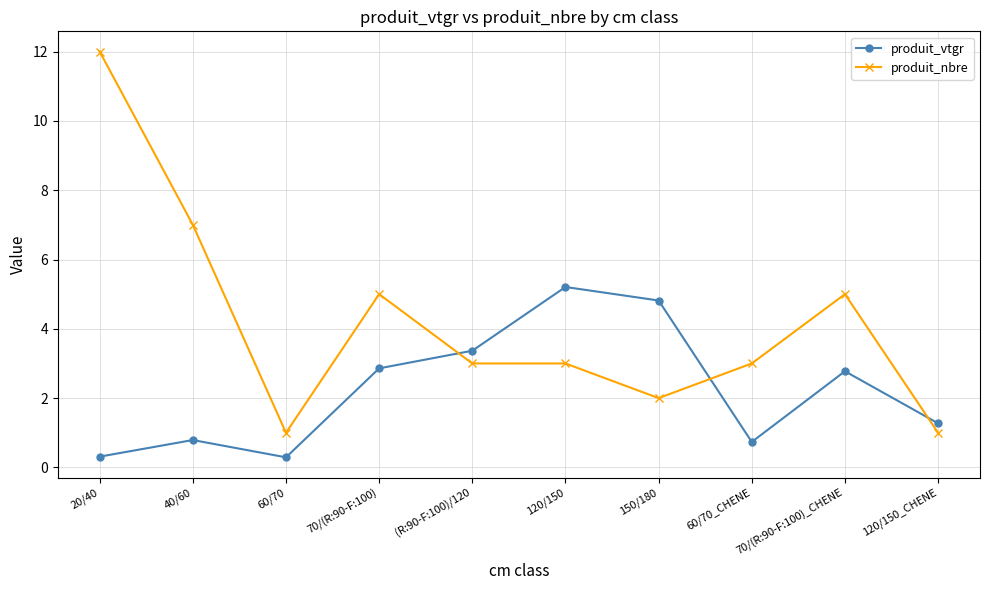

What is the approximate value of produit_vtgr at 60/70_CHENE?

0.7